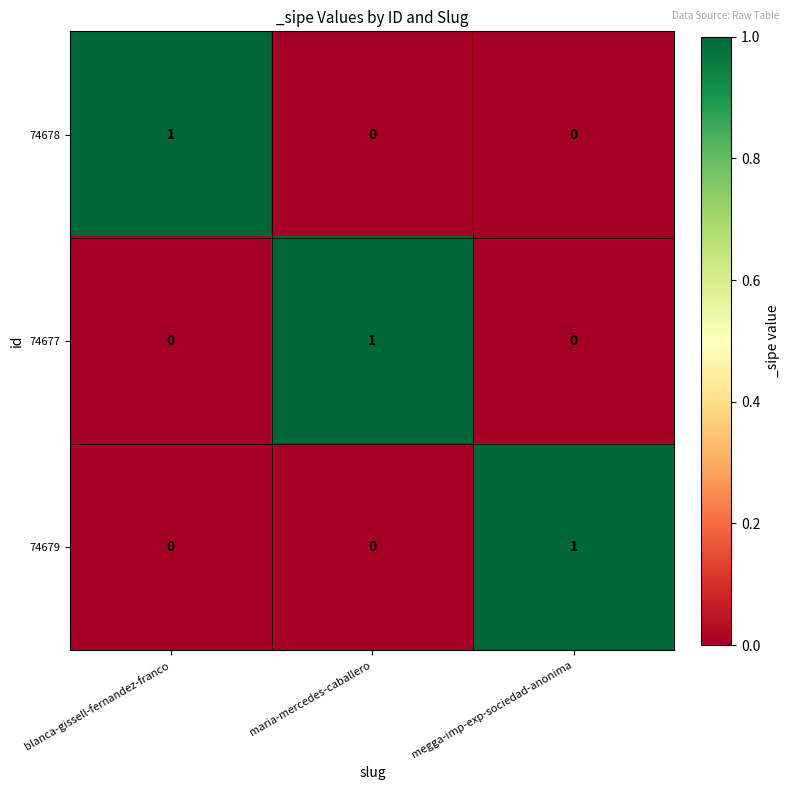

Is the value of 74677 at maria-mercedes-caballero greater than the value of 74678 at megga-imp-exp-sociedad-anonima?

Yes